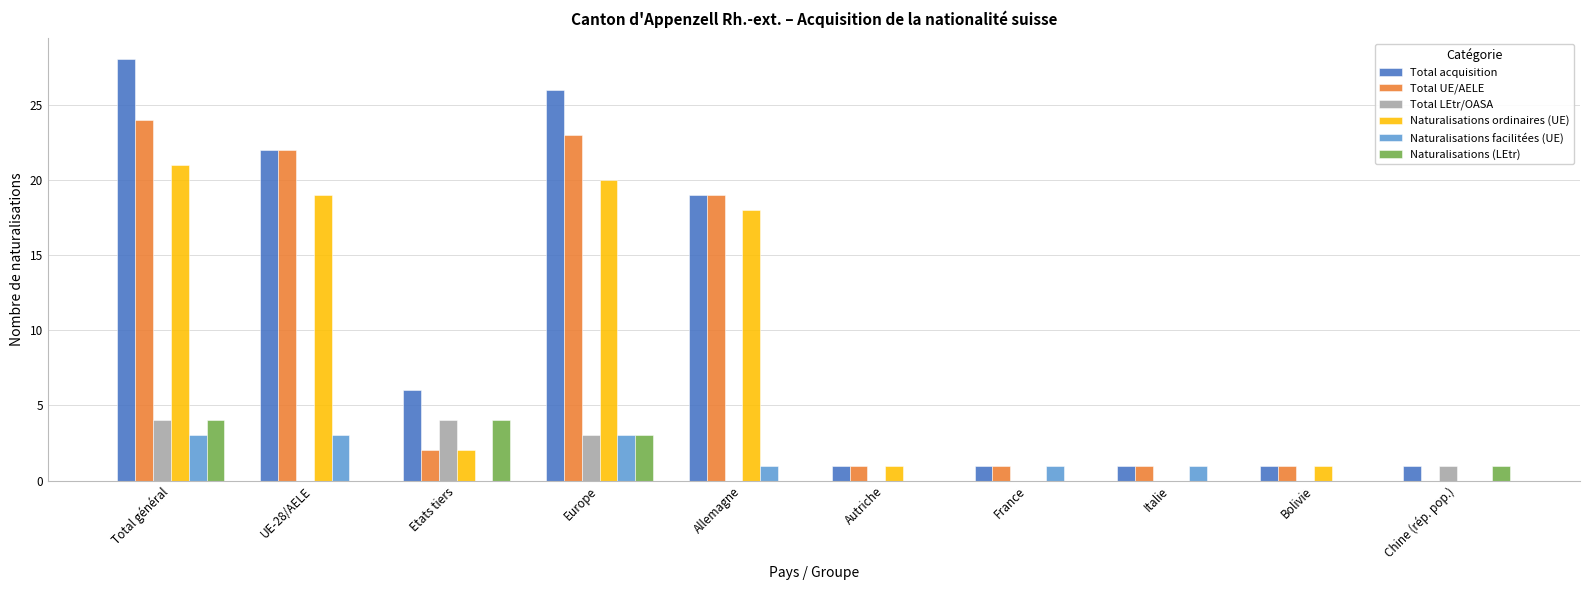

How many data points does each series have?

10